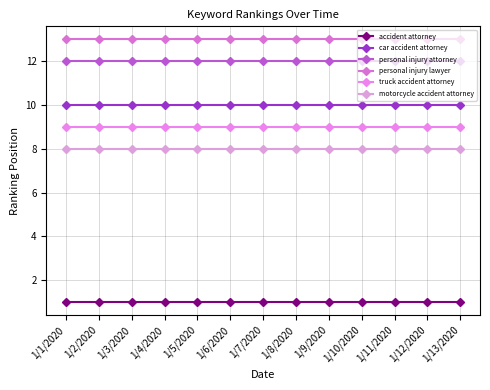

What are all the series names shown in the legend?

accident attorney, car accident attorney, personal injury attorney, personal injury lawyer, truck accident attorney, motorcycle accident attorney